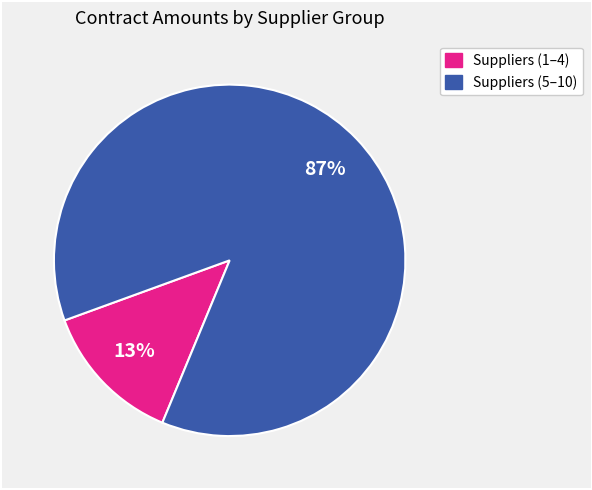

To the nearest percent, what is the average slice percentage?

50%